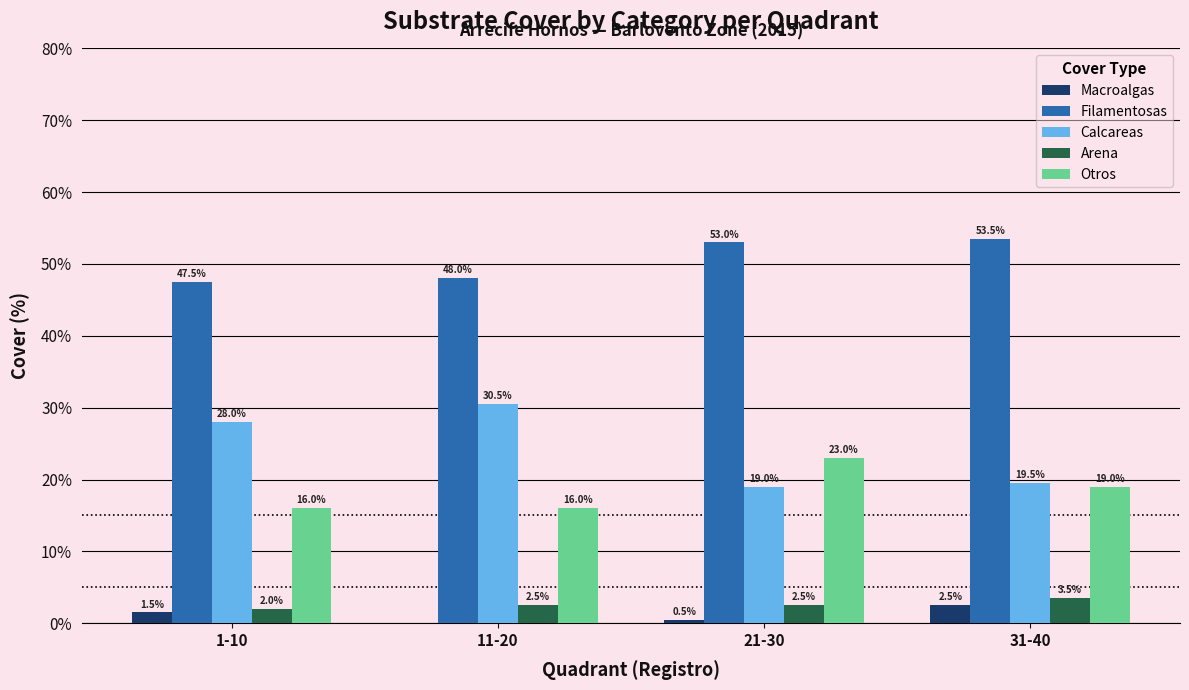

Count the number of data series in this chart.

5